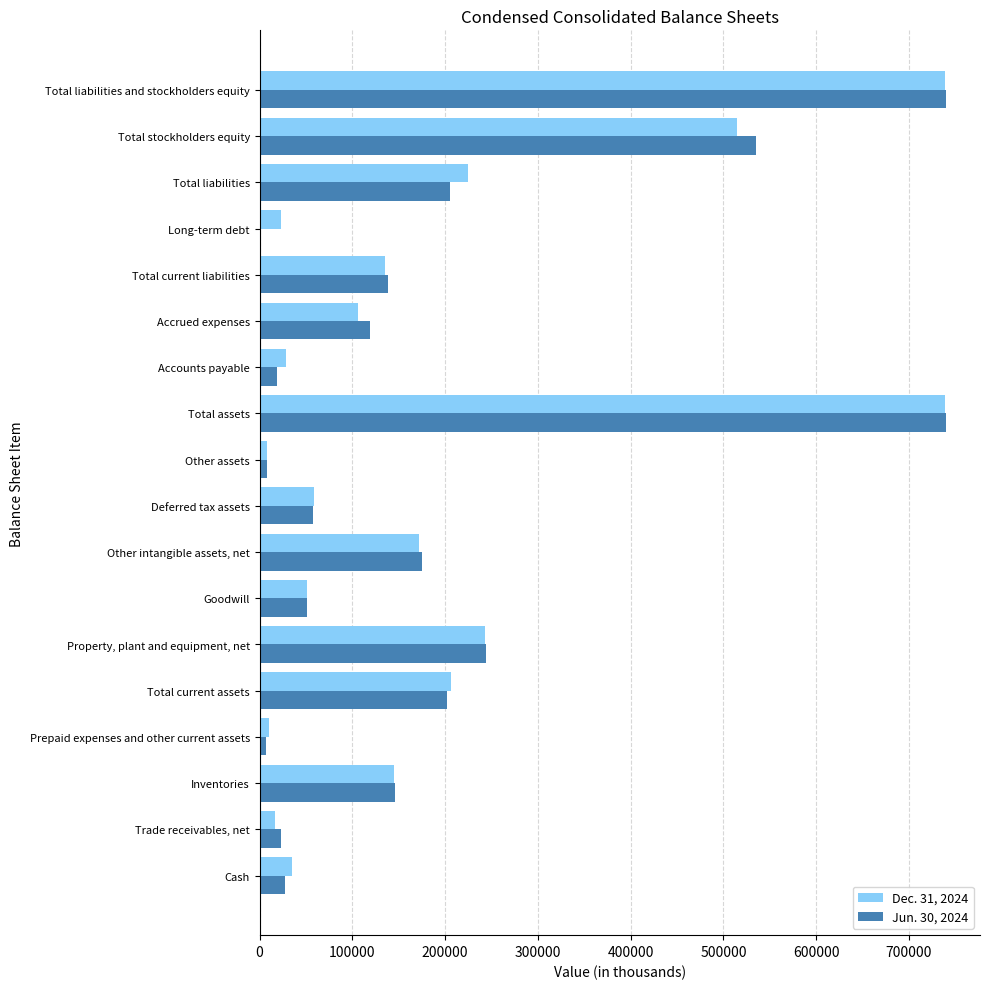

What is the total value across all series at Goodwill?

102406